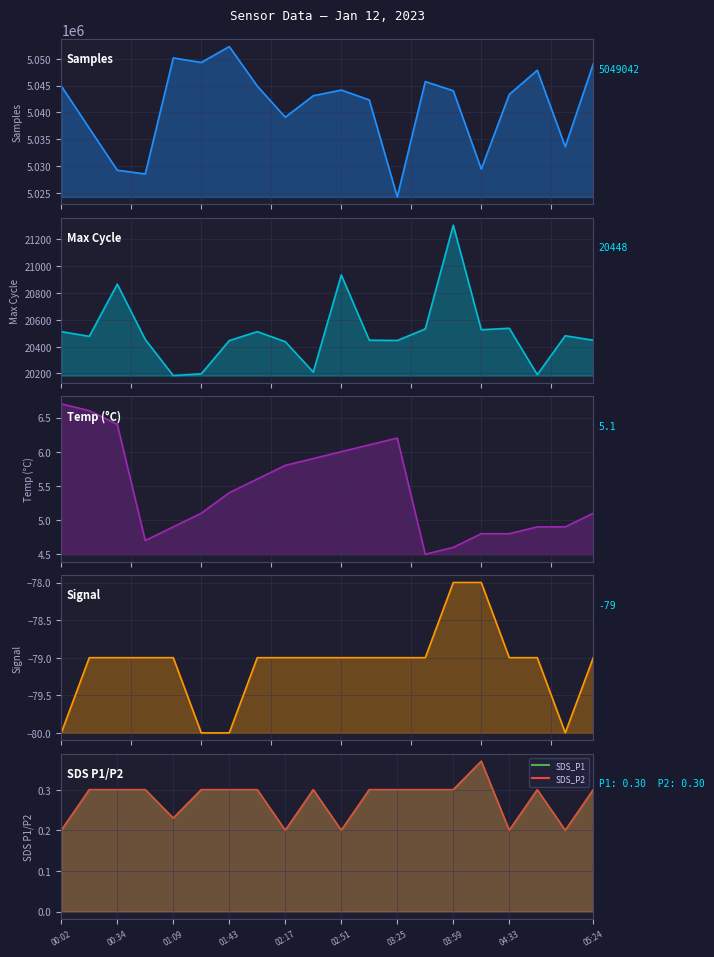

True or false: SDS_P2_line and Max_cycle cross at least once.

False